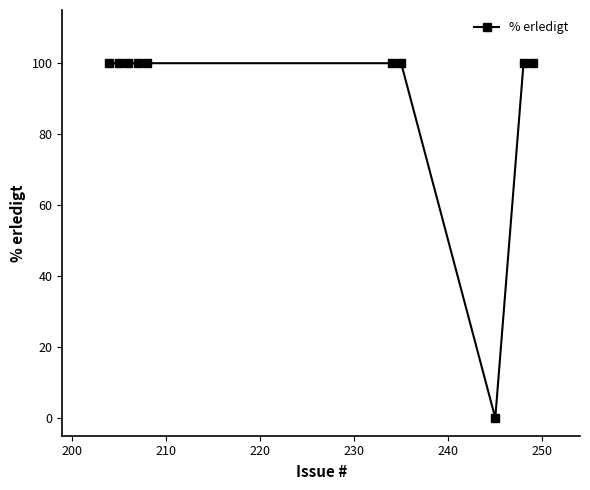

What is the value of the 9th point from the left?

100